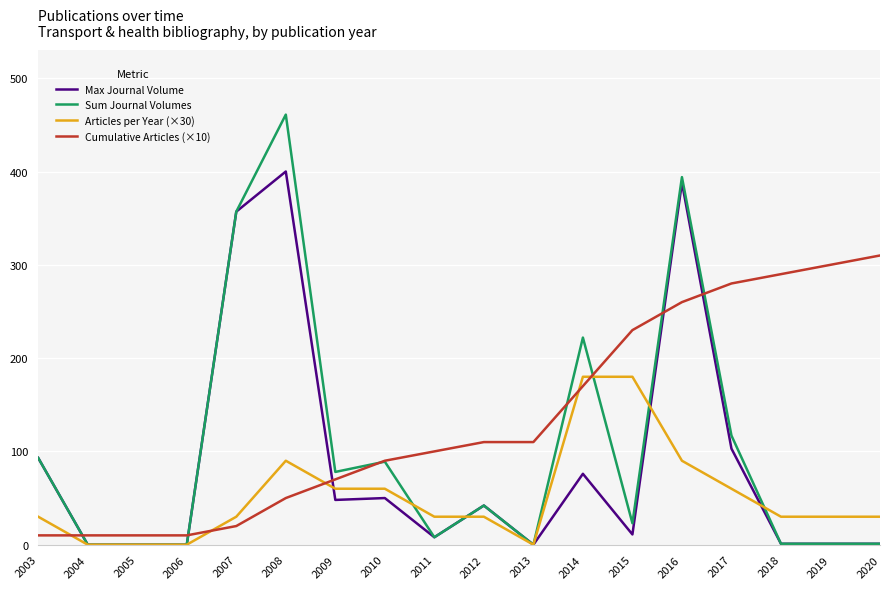

Rank the series by their average value, from highest to lowest.

Cumulative Articles (×10), Sum Journal Volumes, Max Journal Volume, Articles per Year (×30)